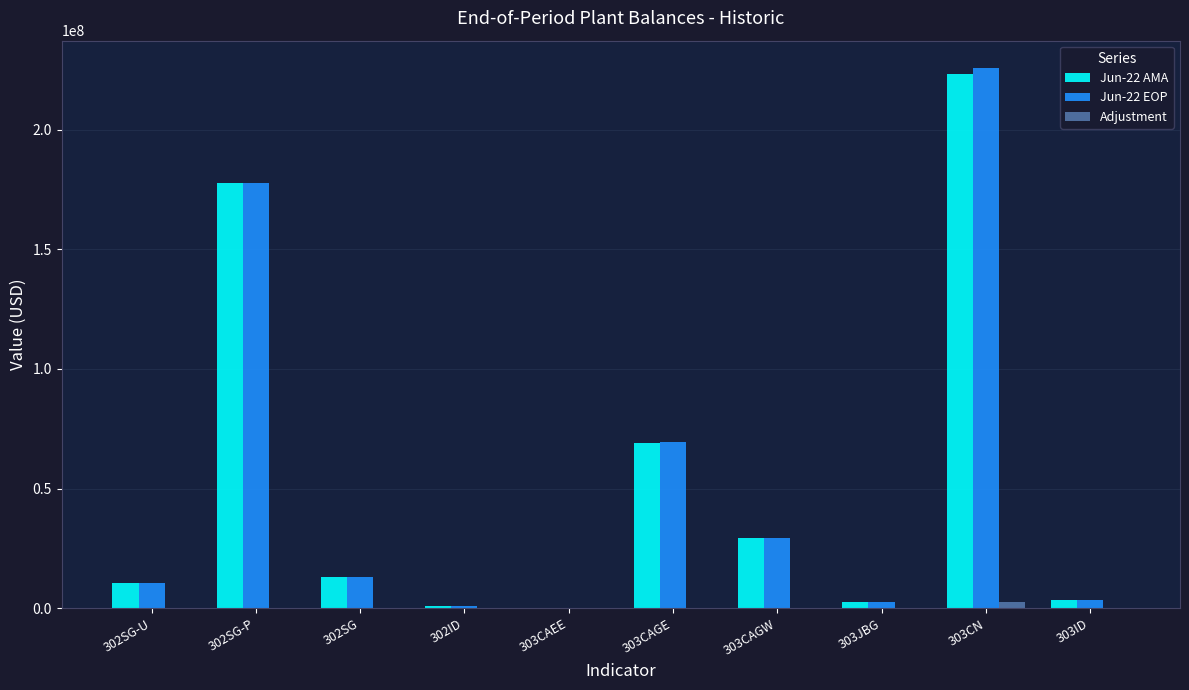

At which category is the sum across all series the highest?

303CN